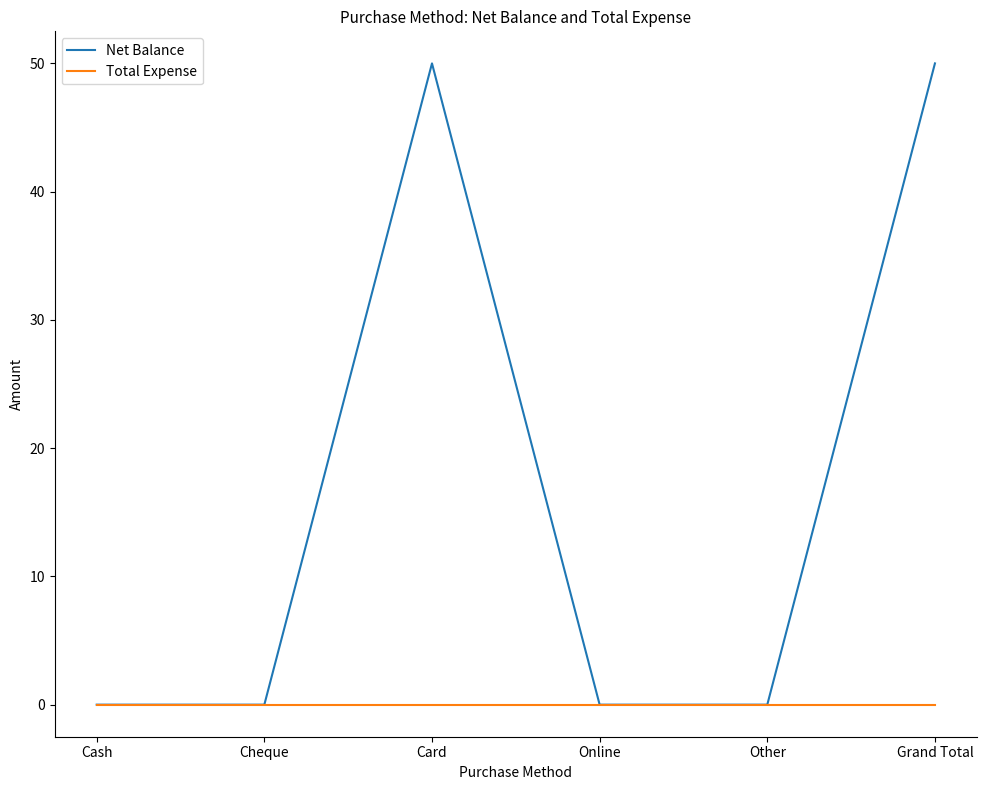

At how many categories does at least one series exceed 20?

2